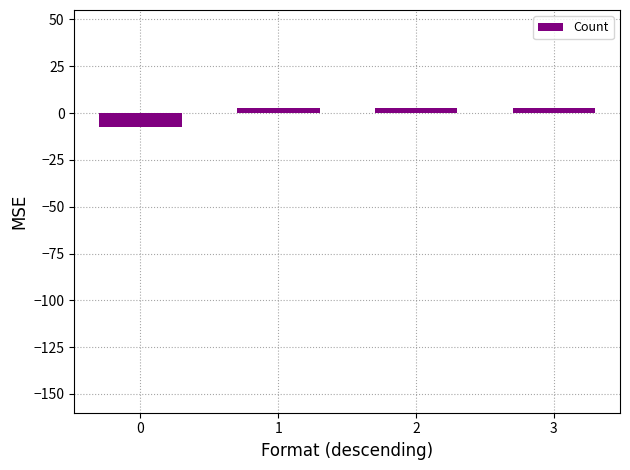

At which label does the data first exceed 2?

1